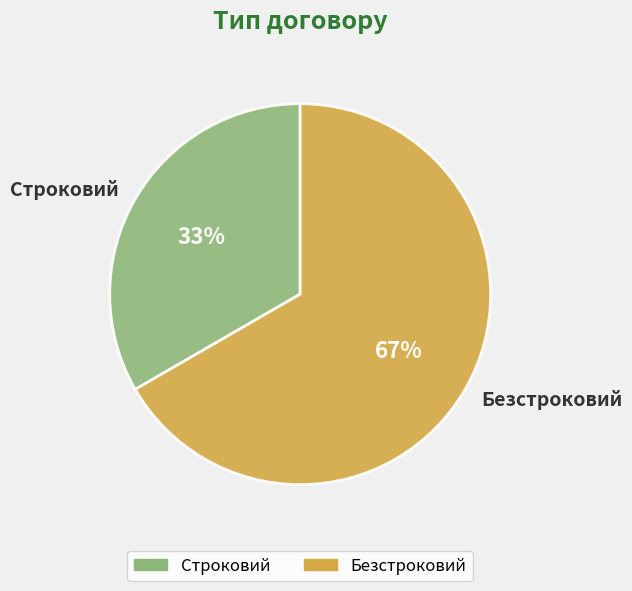

Do Безстроковий and Строковий together represent more than half of the pie?

Yes